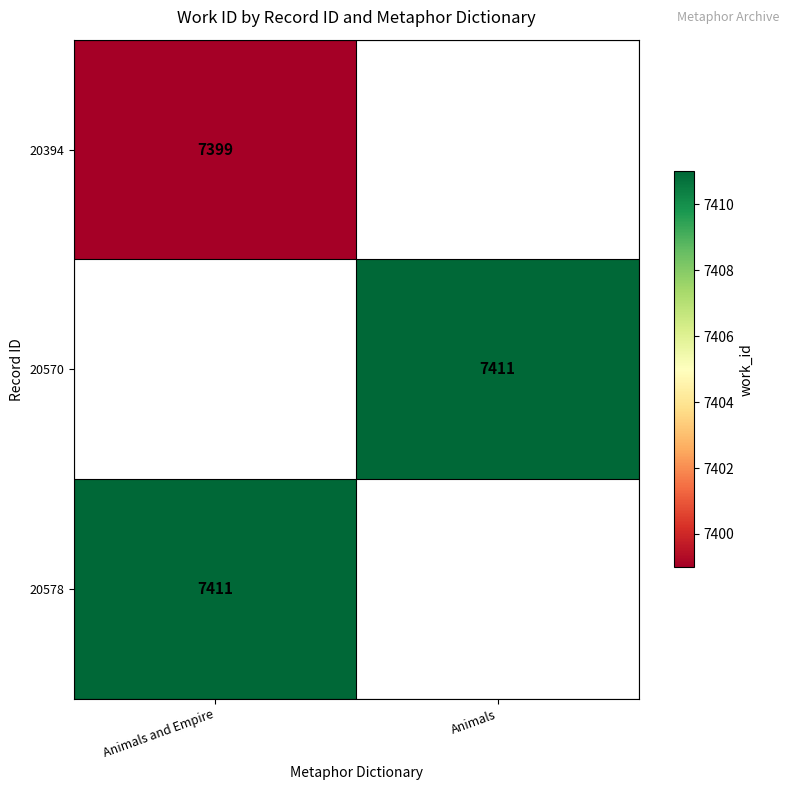

Is it true that 20570 equals 3809 at Animals?

False